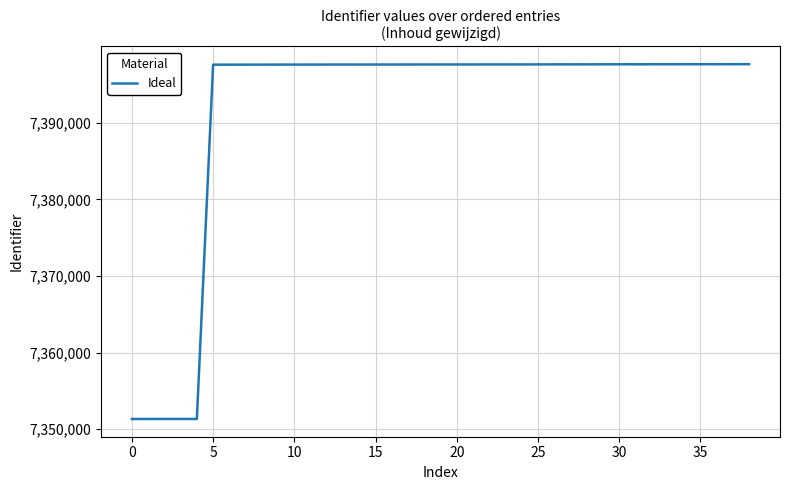

What is the greatest value displayed?

7397665